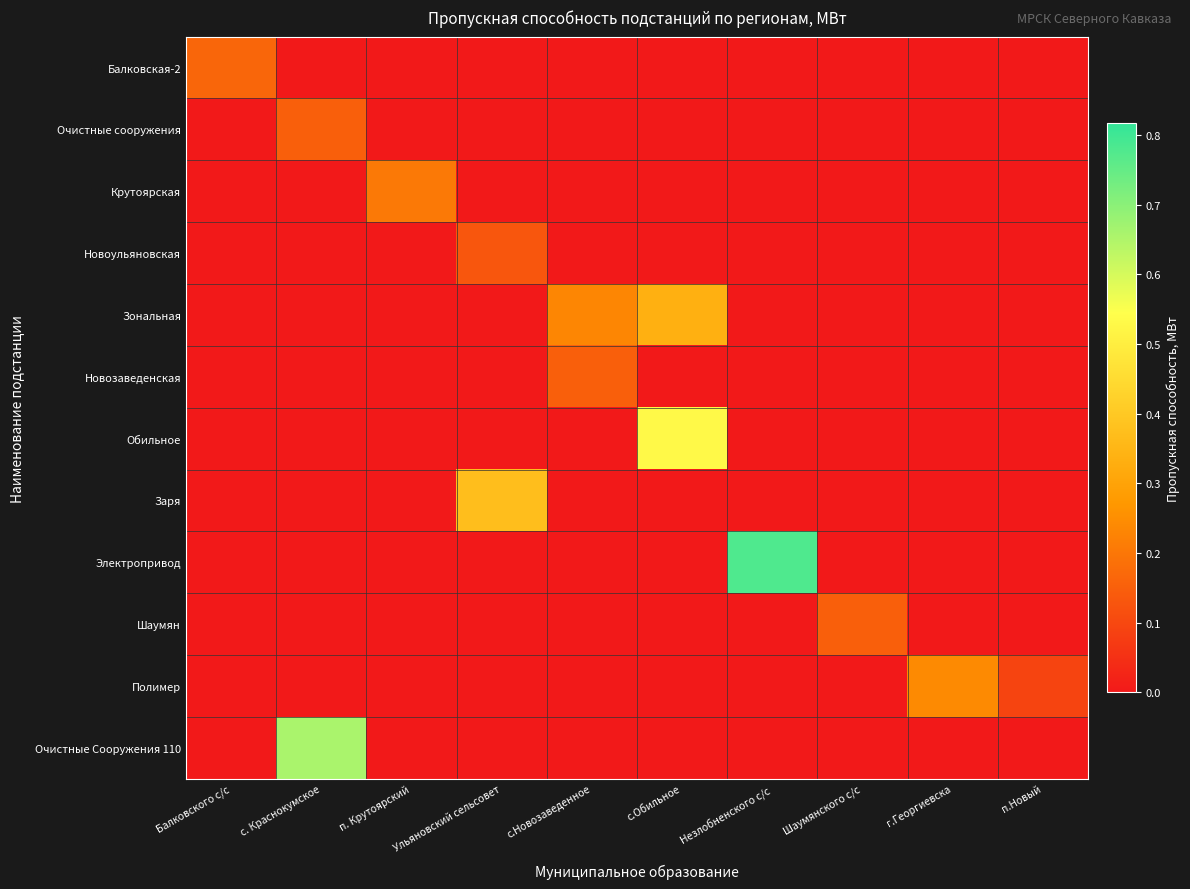

Reading left to right, what are all the values shown in this chart?

Балковская-2: Балковского с/с=0.2	с. Краснокумское=0.0	п. Крутоярский=0.0	Ульяновский сельсовет=0.0	с.Новозаведенное=0.0	с.Обильное=0.0	Незлобненского с/с=0.0	Шаумянского с/с=0.0	г.Георгиевска=0.0	п.Новый=0.0
Очистные сооружения: Балковского с/с=0.0	с. Краснокумское=0.2	п. Крутоярский=0.0	Ульяновский сельсовет=0.0	с.Новозаведенное=0.0	с.Обильное=0.0	Незлобненского с/с=0.0	Шаумянского с/с=0.0	г.Георгиевска=0.0	п.Новый=0.0
Крутоярская: Балковского с/с=0.0	с. Краснокумское=0.0	п. Крутоярский=0.2	Ульяновский сельсовет=0.0	с.Новозаведенное=0.0	с.Обильное=0.0	Незлобненского с/с=0.0	Шаумянского с/с=0.0	г.Георгиевска=0.0	п.Новый=0.0
Новоульяновская: Балковского с/с=0.0	с. Краснокумское=0.0	п. Крутоярский=0.0	Ульяновский сельсовет=0.1	с.Новозаведенное=0.0	с.Обильное=0.0	Незлобненского с/с=0.0	Шаумянского с/с=0.0	г.Георгиевска=0.0	п.Новый=0.0
Зональная: Балковского с/с=0.0	с. Краснокумское=0.0	п. Крутоярский=0.0	Ульяновский сельсовет=0.0	с.Новозаведенное=0.2	с.Обильное=0.3	Незлобненского с/с=0.0	Шаумянского с/с=0.0	г.Георгиевска=0.0	п.Новый=0.0
Новозаведенская: Балковского с/с=0.0	с. Краснокумское=0.0	п. Крутоярский=0.0	Ульяновский сельсовет=0.0	с.Новозаведенное=0.1	с.Обильное=0.0	Незлобненского с/с=0.0	Шаумянского с/с=0.0	г.Георгиевска=0.0	п.Новый=0.0
Обильное: Балковского с/с=0.0	с. Краснокумское=0.0	п. Крутоярский=0.0	Ульяновский сельсовет=0.0	с.Новозаведенное=0.0	с.Обильное=0.5	Незлобненского с/с=0.0	Шаумянского с/с=0.0	г.Георгиевска=0.0	п.Новый=0.0
Заря: Балковского с/с=0.0	с. Краснокумское=0.0	п. Крутоярский=0.0	Ульяновский сельсовет=0.4	с.Новозаведенное=0.0	с.Обильное=0.0	Незлобненского с/с=0.0	Шаумянского с/с=0.0	г.Георгиевска=0.0	п.Новый=0.0
Электропривод: Балковского с/с=0.0	с. Краснокумское=0.0	п. Крутоярский=0.0	Ульяновский сельсовет=0.0	с.Новозаведенное=0.0	с.Обильное=0.0	Незлобненского с/с=0.8	Шаумянского с/с=0.0	г.Георгиевска=0.0	п.Новый=0.0
Шаумян: Балковского с/с=0.0	с. Краснокумское=0.0	п. Крутоярский=0.0	Ульяновский сельсовет=0.0	с.Новозаведенное=0.0	с.Обильное=0.0	Незлобненского с/с=0.0	Шаумянского с/с=0.1	г.Георгиевска=0.0	п.Новый=0.0
Полимер: Балковского с/с=0.0	с. Краснокумское=0.0	п. Крутоярский=0.0	Ульяновский сельсовет=0.0	с.Новозаведенное=0.0	с.Обильное=0.0	Незлобненского с/с=0.0	Шаумянского с/с=0.0	г.Георгиевска=0.2	п.Новый=0.1
Очистные Сооружения 110: Балковского с/с=0.0	с. Краснокумское=0.7	п. Крутоярский=0.0	Ульяновский сельсовет=0.0	с.Новозаведенное=0.0	с.Обильное=0.0	Незлобненского с/с=0.0	Шаумянского с/с=0.0	г.Георгиевска=0.0	п.Новый=0.0